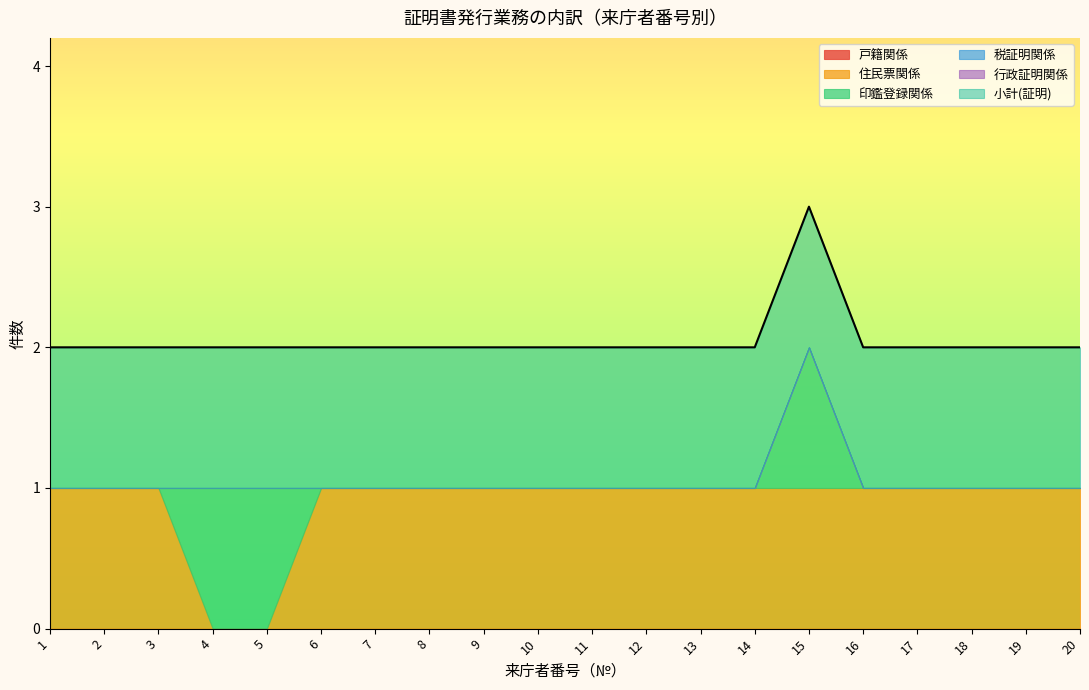

Reading left to right, what are all the values shown in this chart?

戸籍関係: 1=0	2=0	3=0	4=0	5=0	6=0	7=0	8=0	9=0	10=0	11=0	12=0	13=0	14=0	15=0	16=0	17=0	18=0	19=0	20=0
住民票関係: 1=1	2=1	3=1	4=0	5=0	6=1	7=1	8=1	9=1	10=1	11=1	12=1	13=1	14=1	15=1	16=1	17=1	18=1	19=1	20=1
印鑑登録関係: 1=0	2=0	3=0	4=1	5=1	6=0	7=0	8=0	9=0	10=0	11=0	12=0	13=0	14=0	15=1	16=0	17=0	18=0	19=0	20=0
税証明関係: 1=0	2=0	3=0	4=0	5=0	6=0	7=0	8=0	9=0	10=0	11=0	12=0	13=0	14=0	15=0	16=0	17=0	18=0	19=0	20=0
行政証明関係: 1=0	2=0	3=0	4=0	5=0	6=0	7=0	8=0	9=0	10=0	11=0	12=0	13=0	14=0	15=0	16=0	17=0	18=0	19=0	20=0
小計(証明): 1=1	2=1	3=1	4=1	5=1	6=1	7=1	8=1	9=1	10=1	11=1	12=1	13=1	14=1	15=1	16=1	17=1	18=1	19=1	20=1